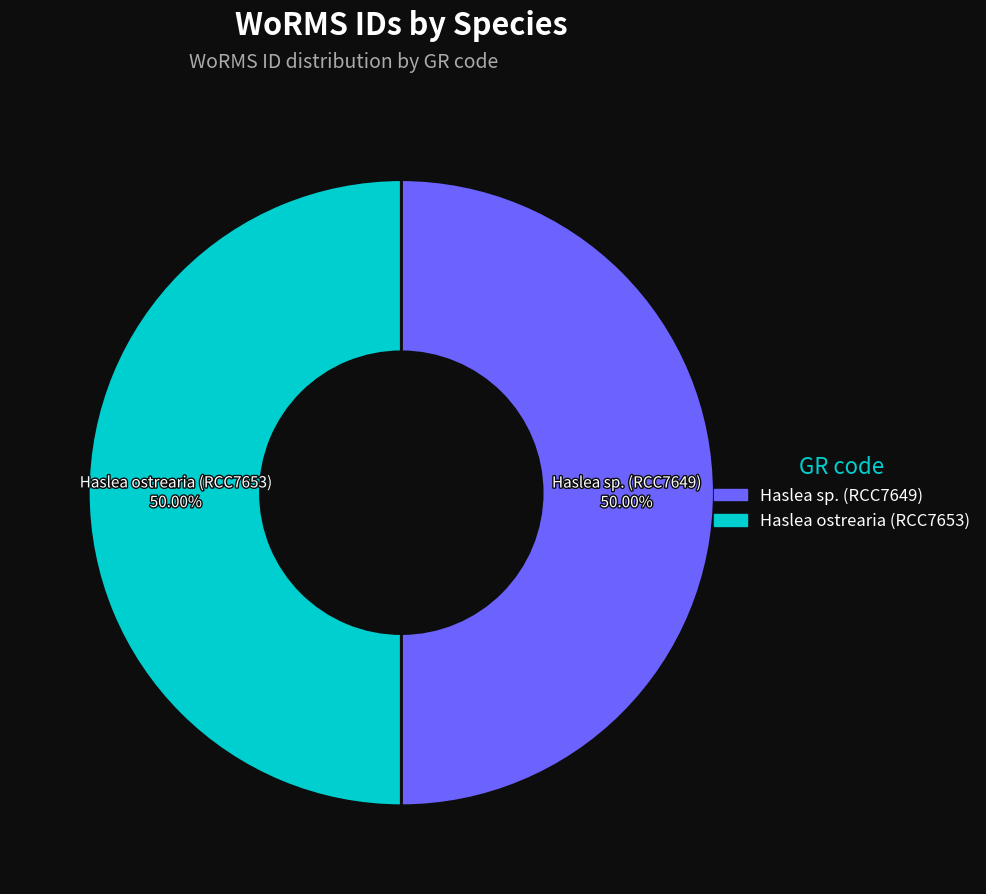

What is the total percentage of Haslea sp. (RCC7649) and Haslea ostrearia (RCC7653)?

100.0%